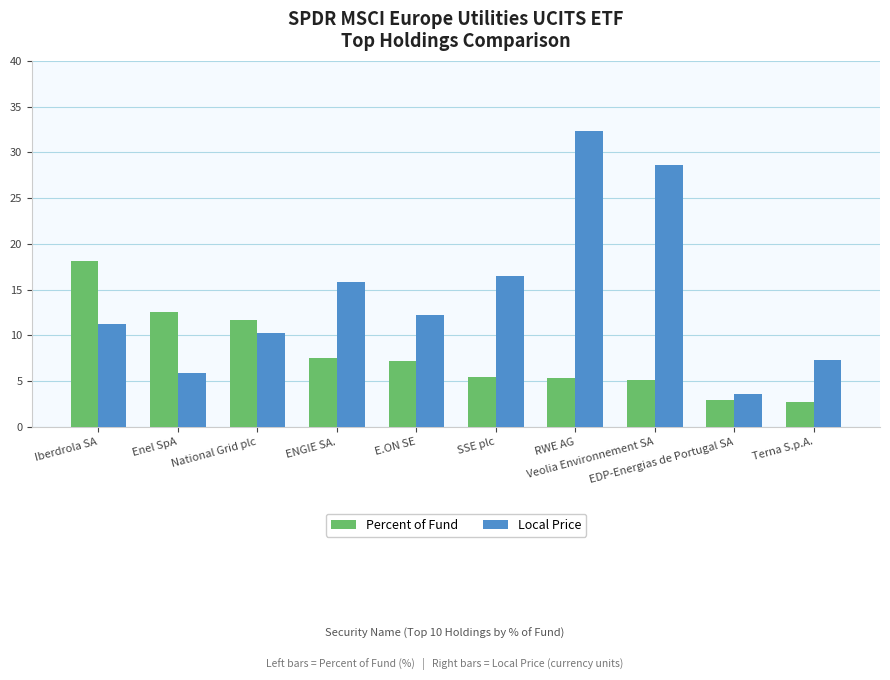

What is the difference between the maximum and second lowest values in the Percent of Fund series?

15.2